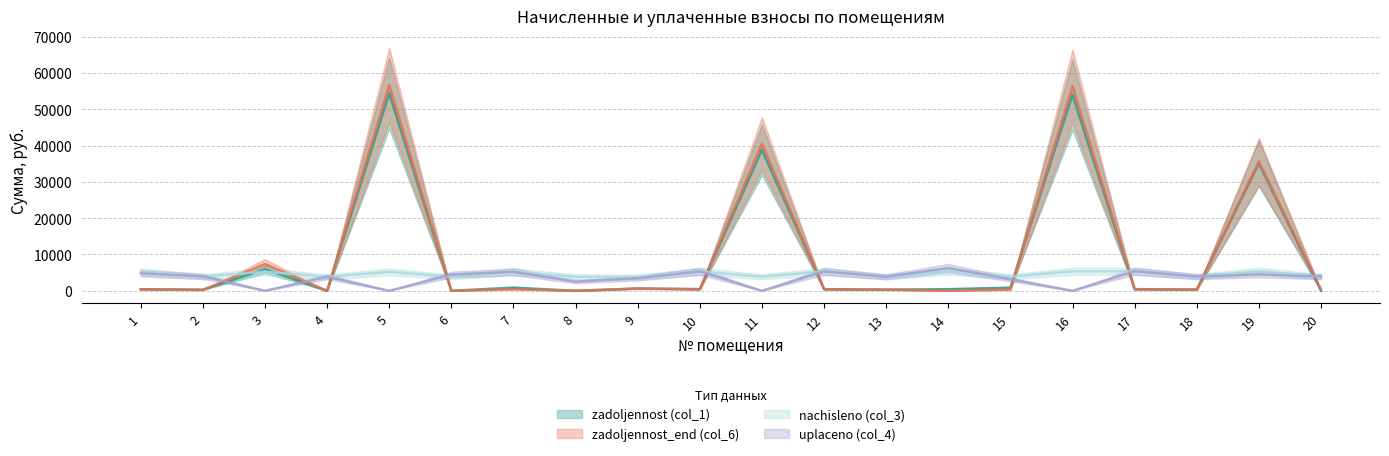

What is the total value across all series at 20?

8117.0